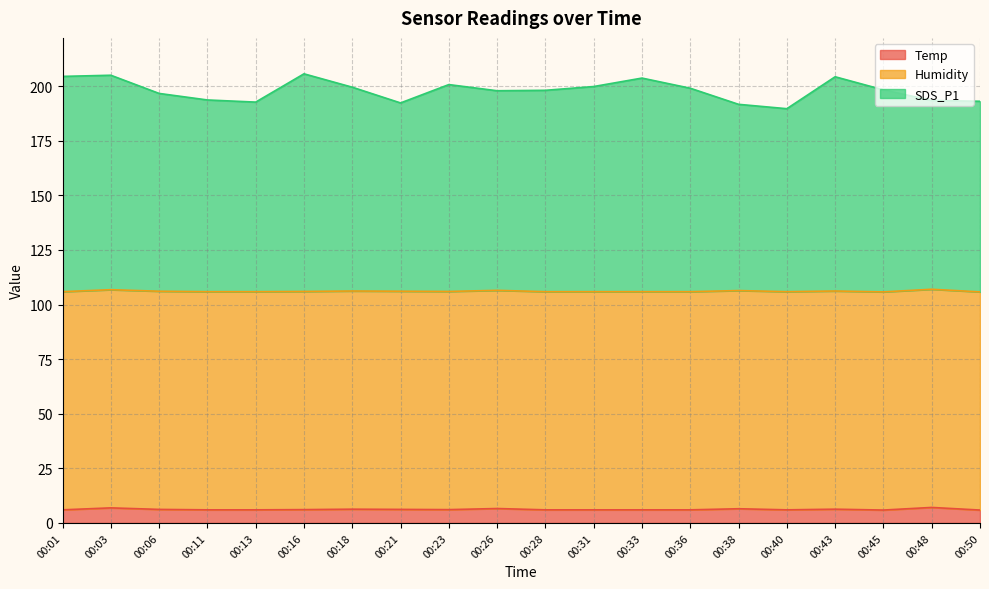

What are all the series names shown in the legend?

Temp, Humidity, SDS_P1